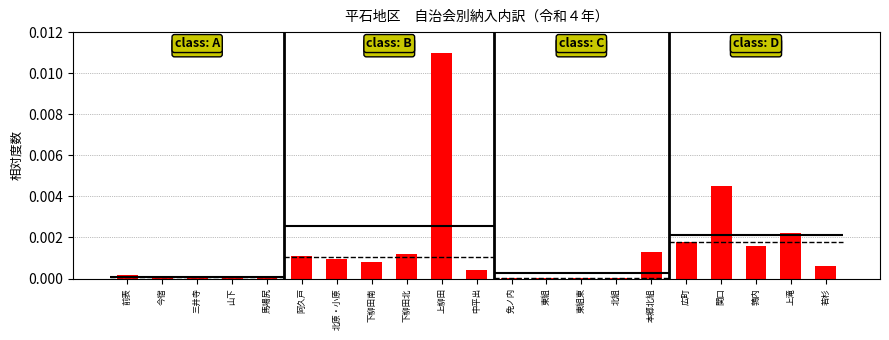

How many bars are there in total?

21